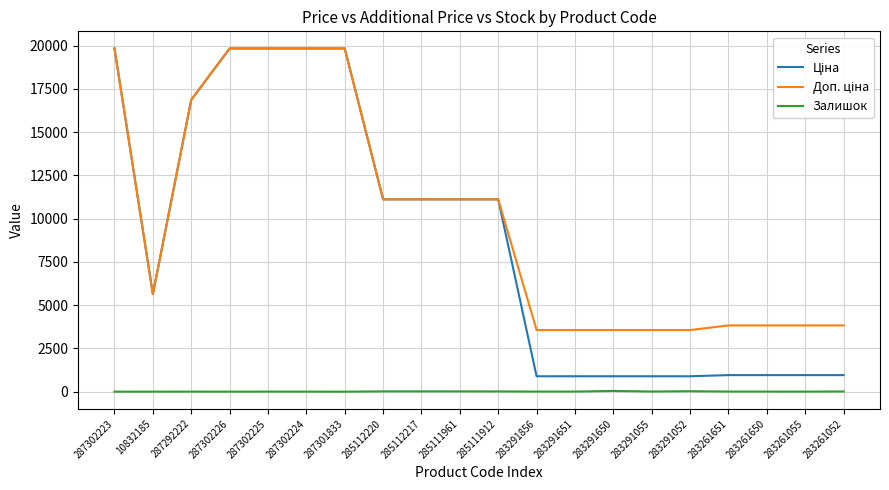

Is the value of Залишок at 287302223 greater than the value of Ціна at 283291856?

No